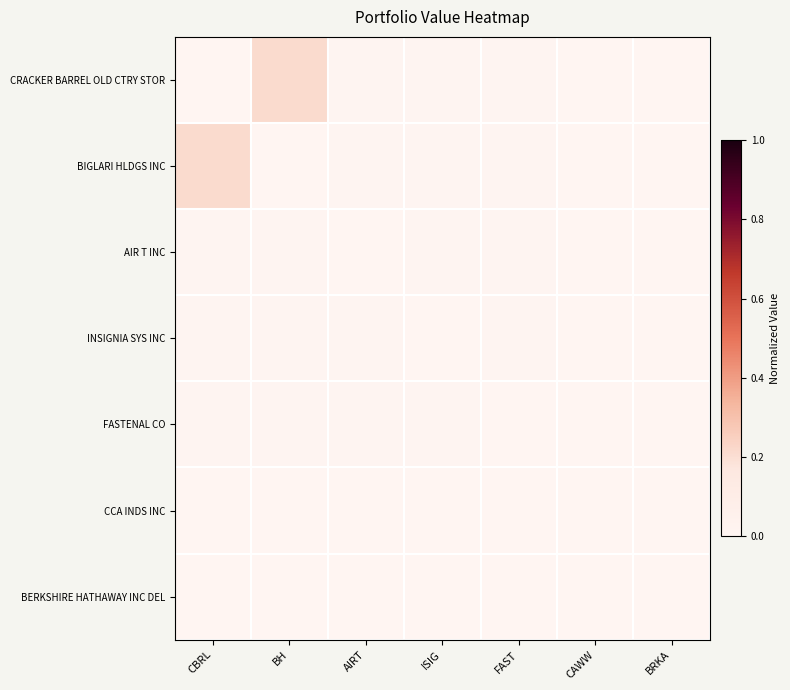

At how many categories does at least one series exceed 0?

6